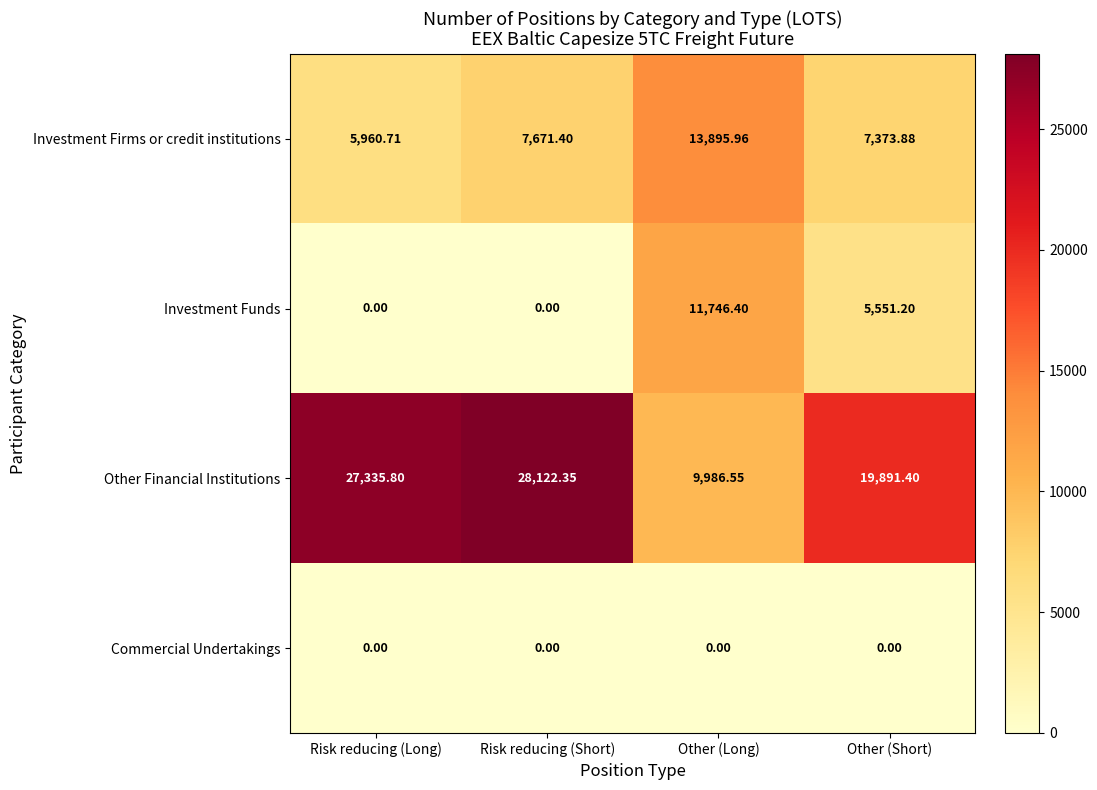

Which category has the highest value in the Other Financial Institutions series?

Risk reducing (Short)